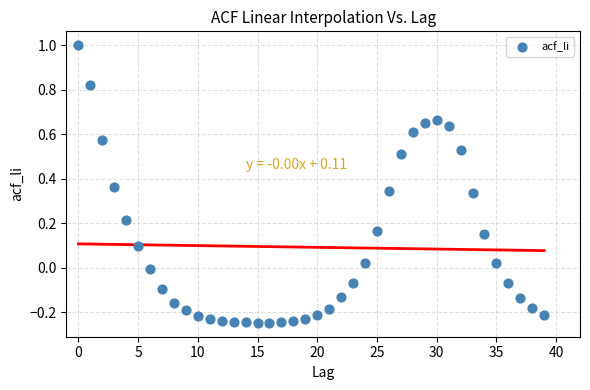

What is the range of Y values (max minus min)?

1.2